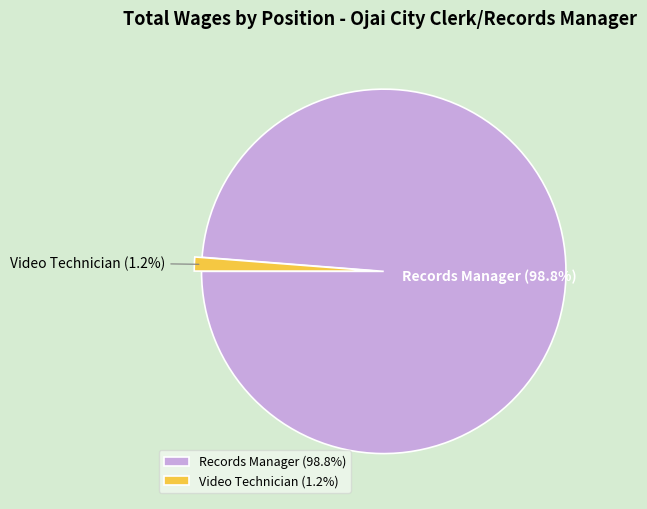

Is Records Manager the majority of the pie?

Yes